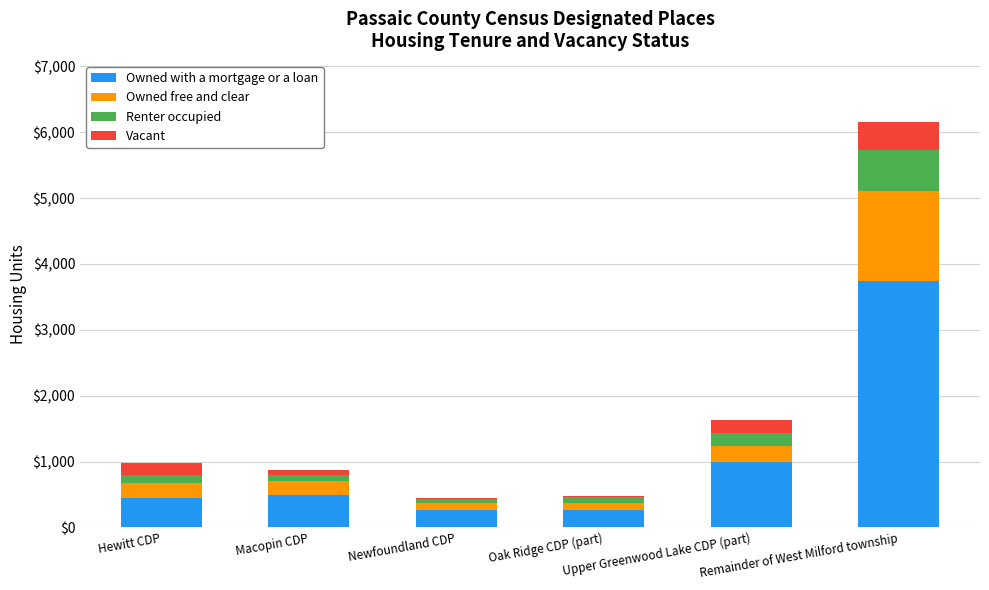

What is the maximum value for Owned with a mortgage or a loan?

3746